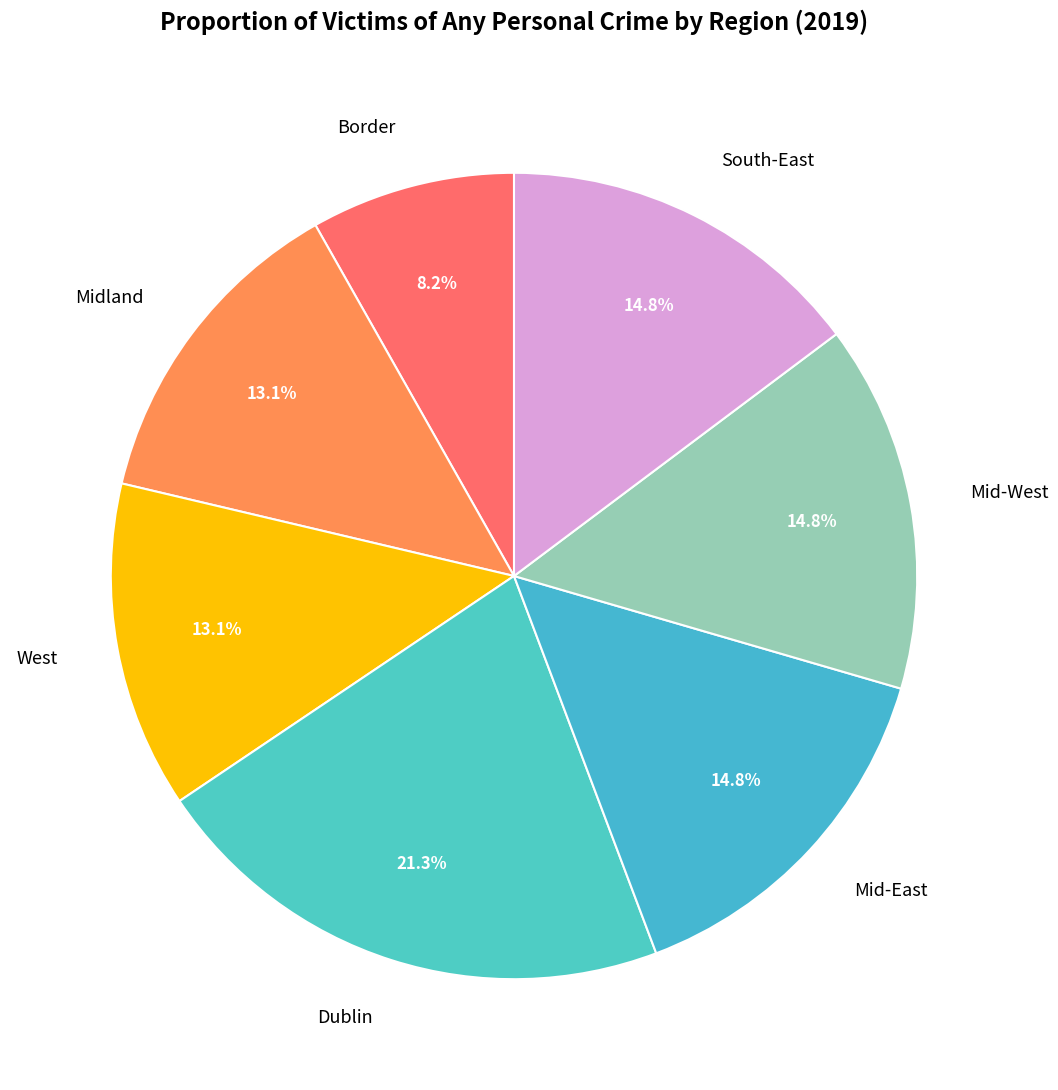

Between West and Border, which is larger?

West